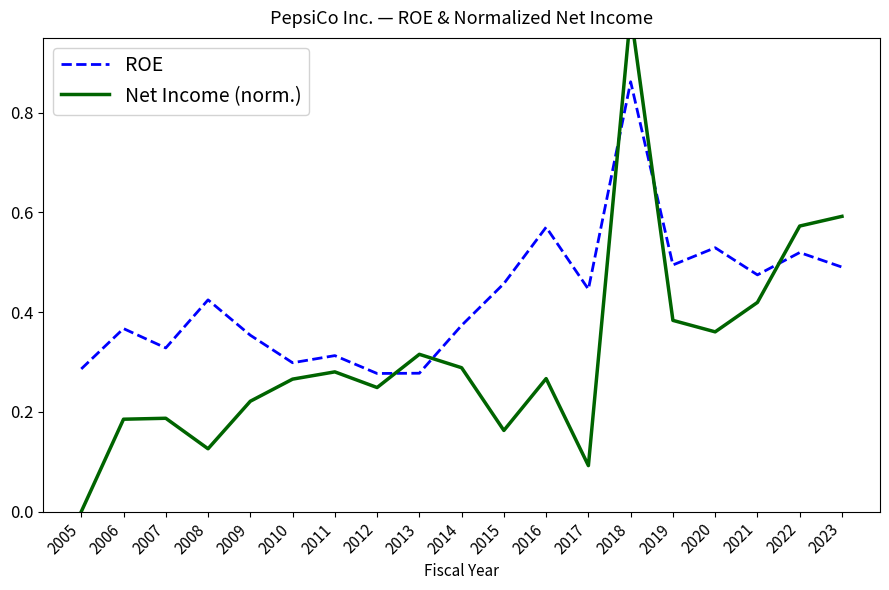

What is the highest value of the Net Income (norm.) series?

1.0